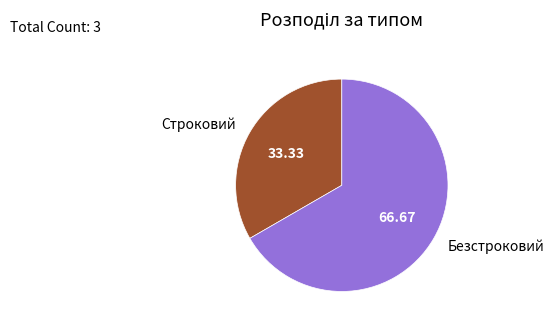

Combined, do Безстроковий and Строковий account for over 50%?

Yes